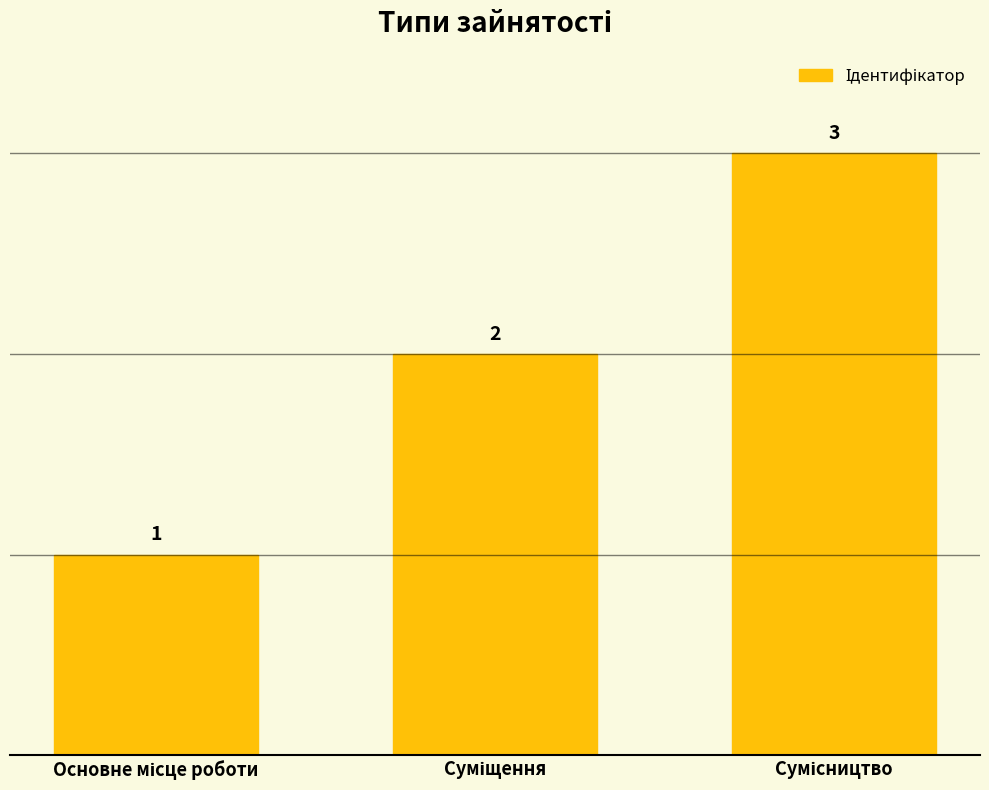

What is the value of the 3rd bar from the left?

3